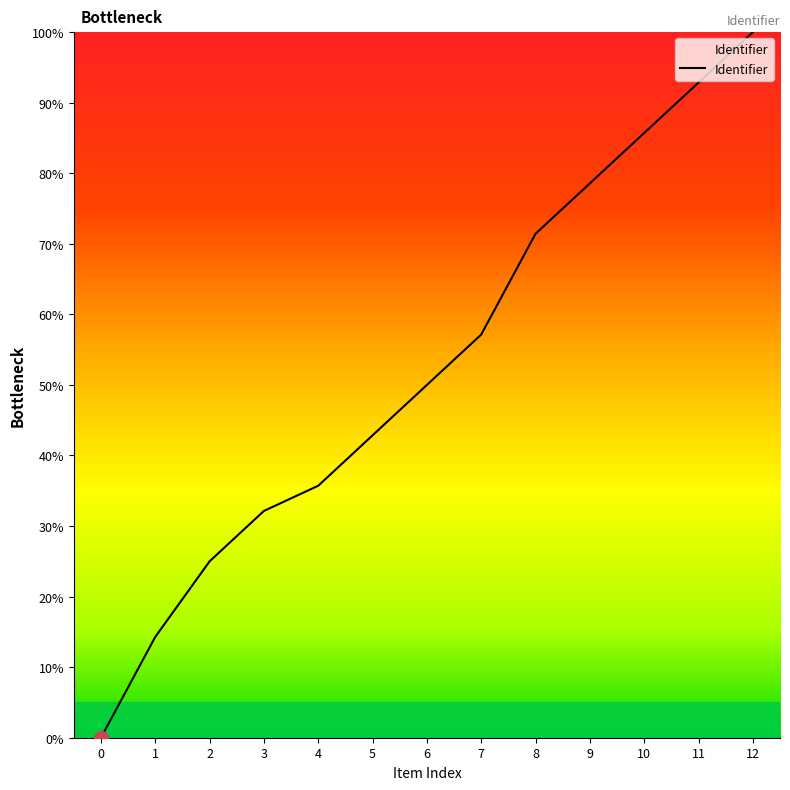

How many values are above zero?

12